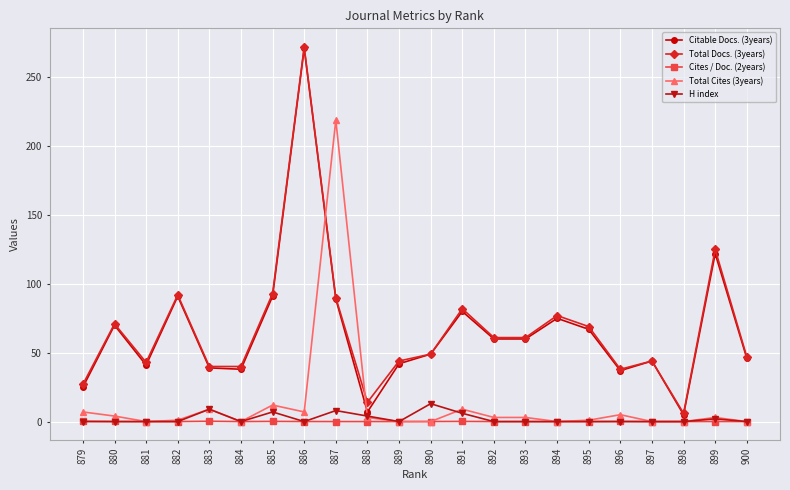

What is the spread (max minus min) of values at 900?

47.0